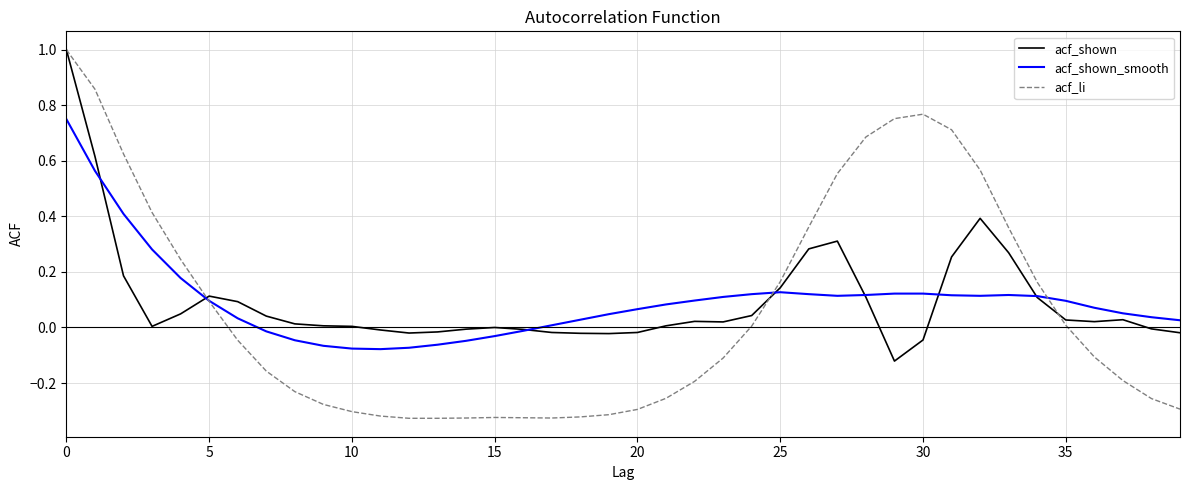

How many intersections are there between acf_li and acf_shown_smooth?

3